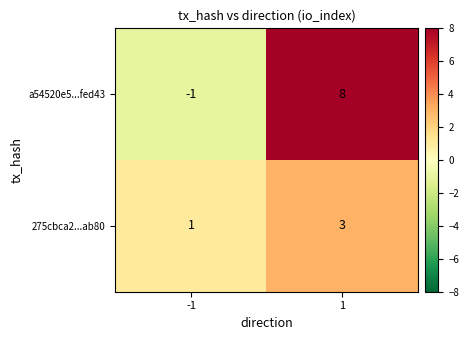

At which category is the sum across all series the highest?

1